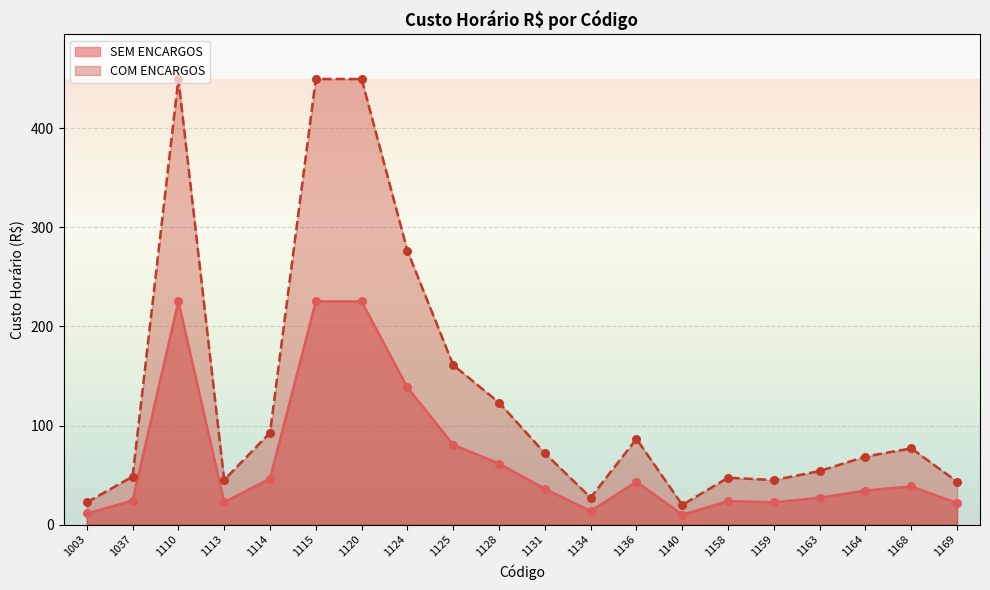

Which series reaches the minimum Y coordinate?

SEM ENCARGOS